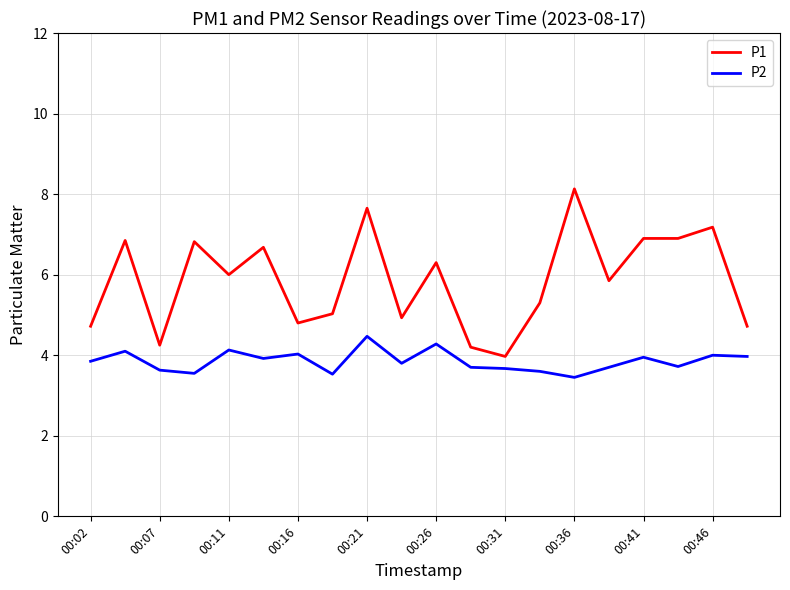

Which series has the widest spread of values?

P1